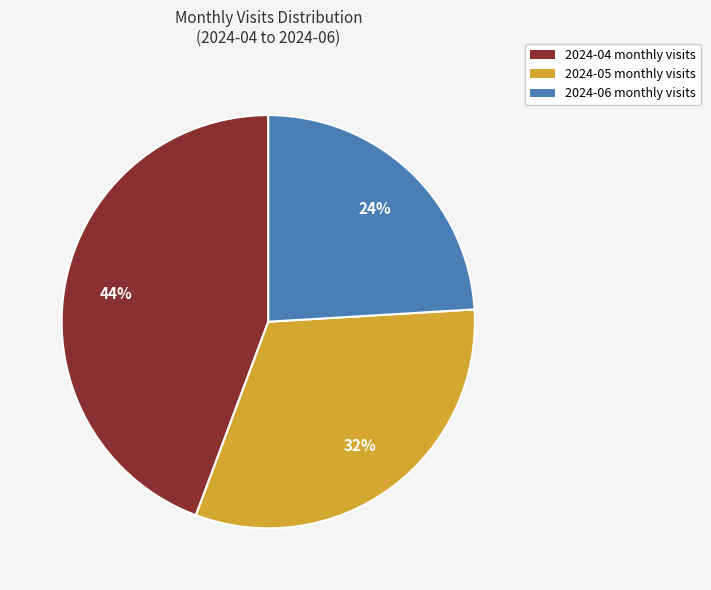

Is there a majority slice in this chart?

No